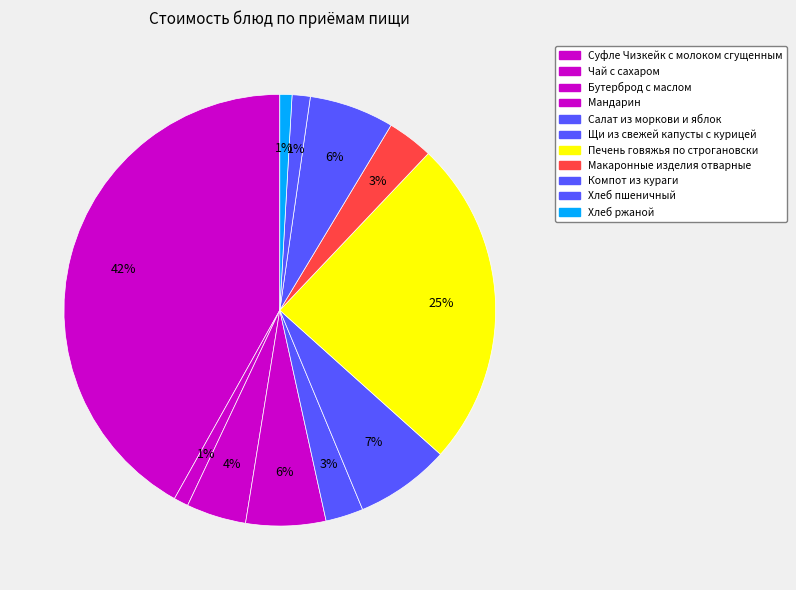

True or false: Суфле Чизкейк с молоком сгущенным accounts for 49% of the total.

False